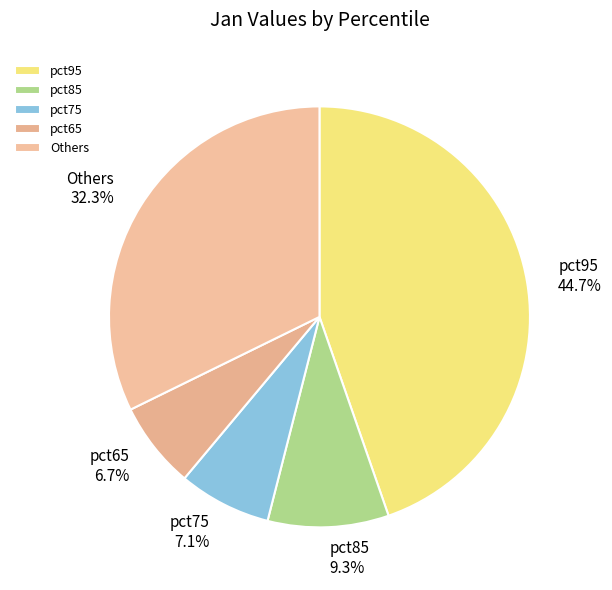

Which has a higher value, pct75 or pct85?

pct85